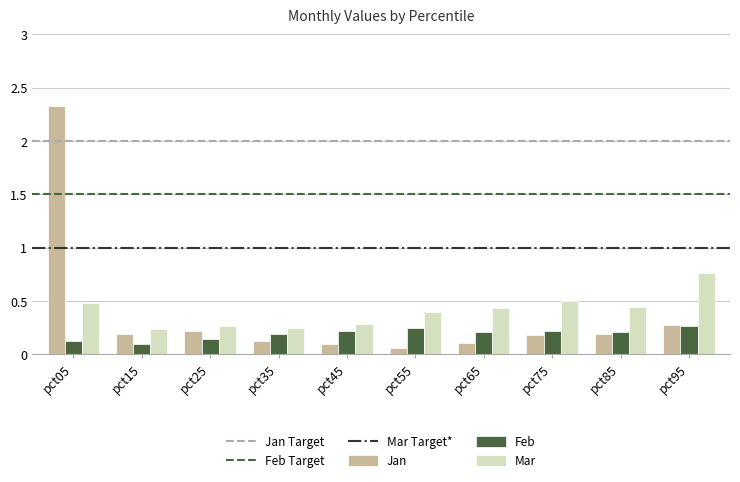

At which category does the chart reach its peak across all series?

pct05